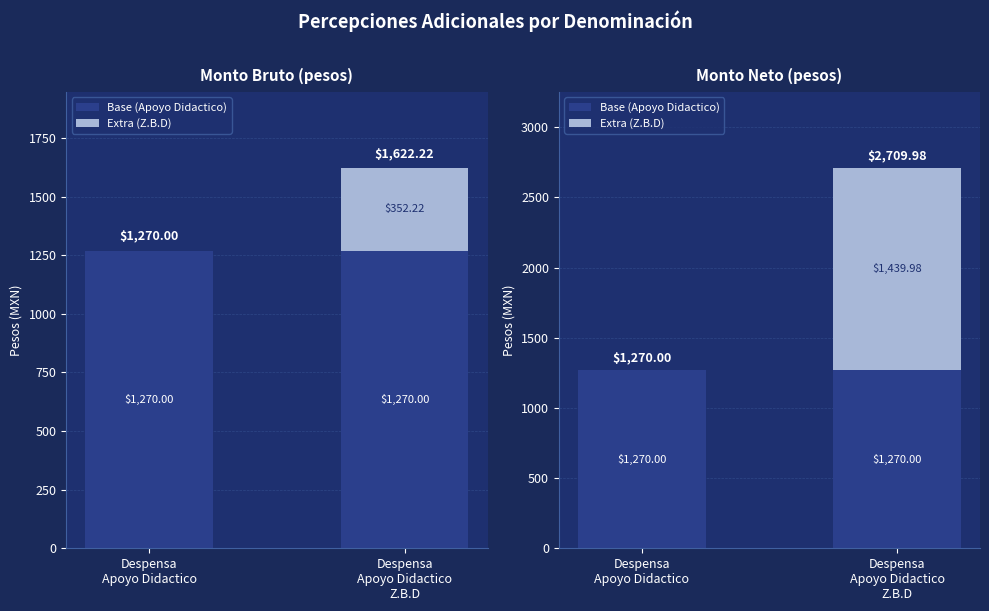

Where does the Extra (Z.B.D) series first go above 1439?

Despensa
Apoyo Didactico
Z.B.D